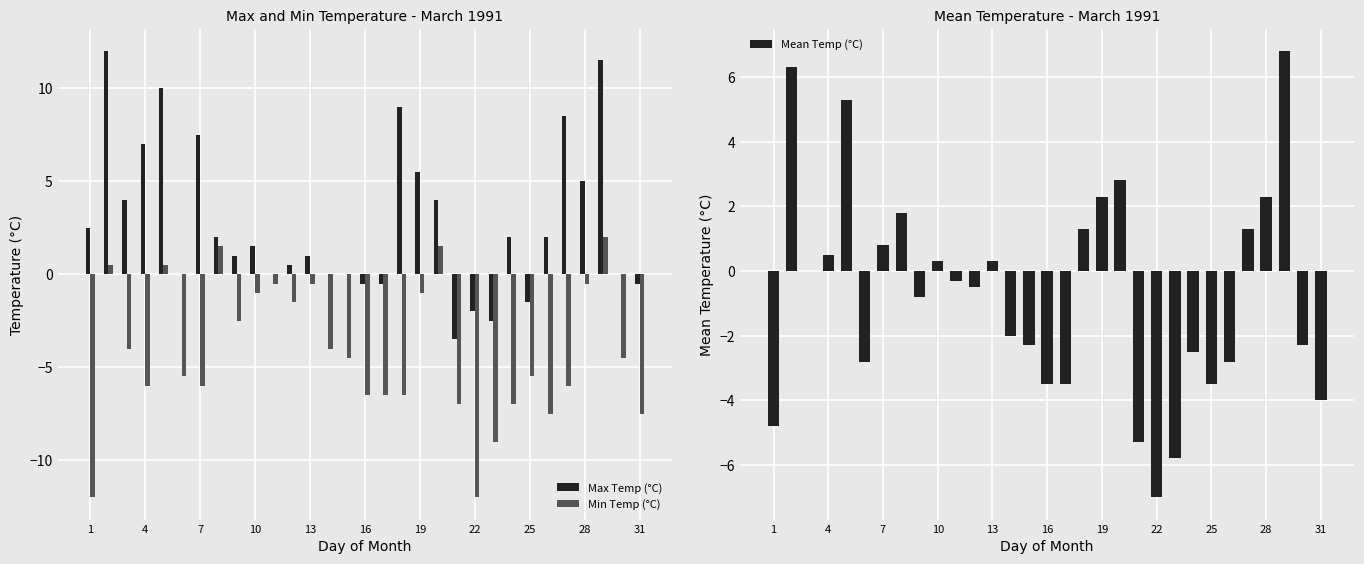

Is it true that Mean Temp (°C) equals -4.8 at 25?

False